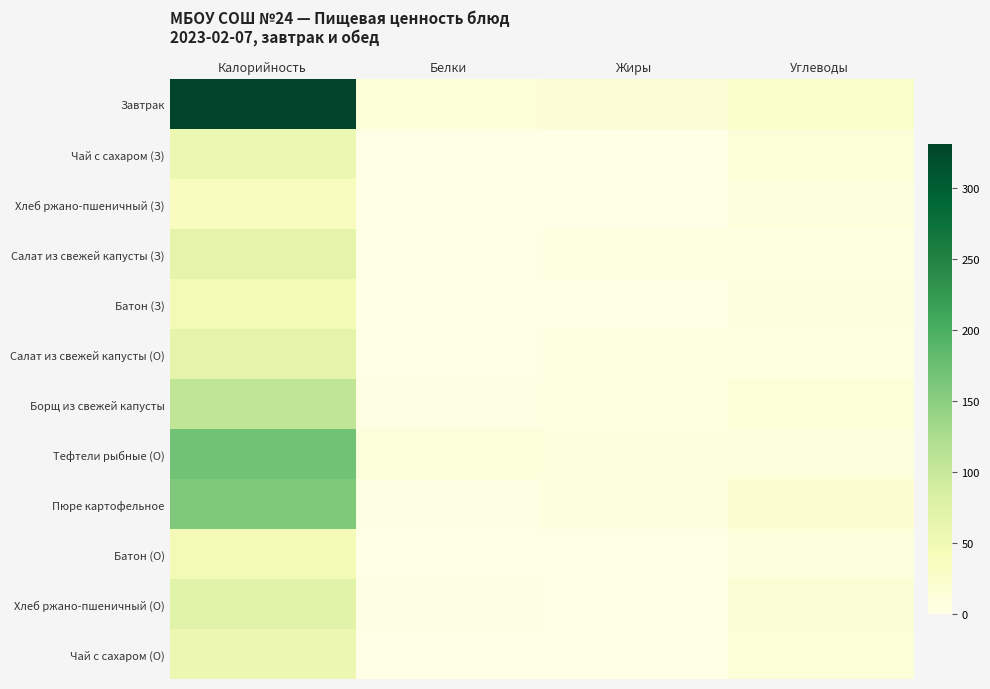

At how many categories does at least one series exceed 245?

1